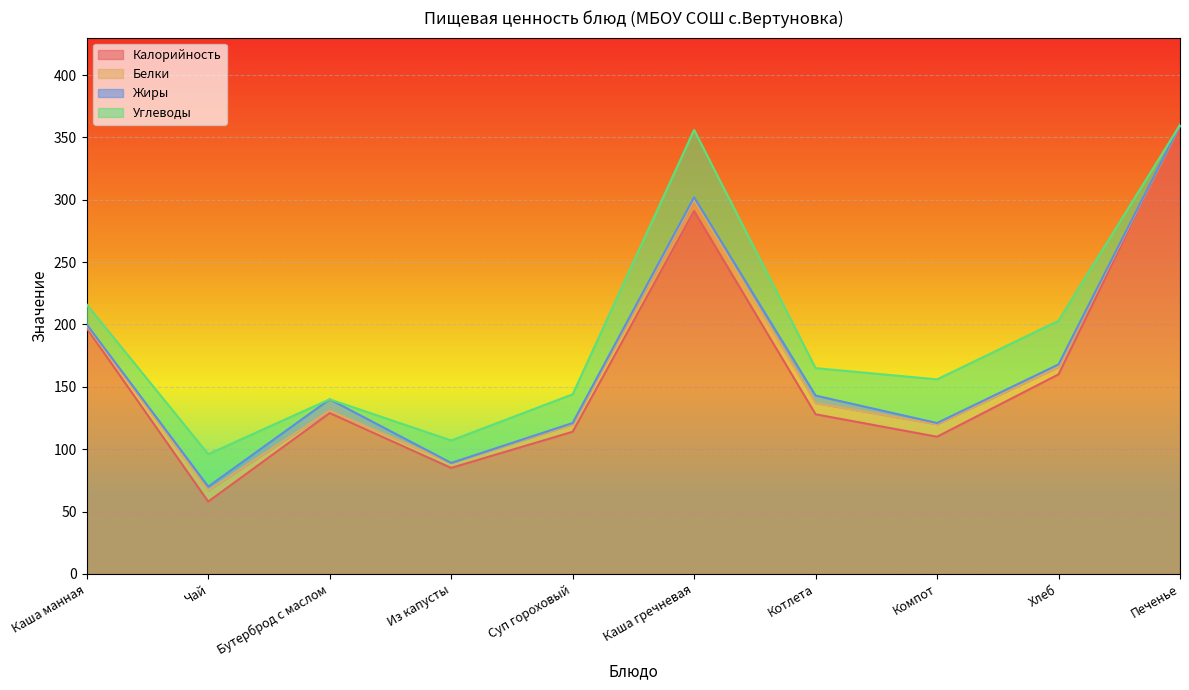

Is it true that Жиры equals 2 at Каша гречневая?

True